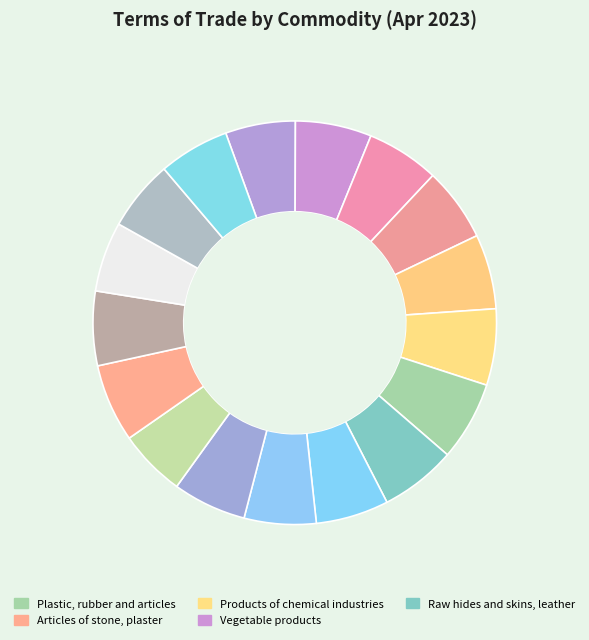

What is the smallest slice in the pie chart?

Footwear, headgear, umbrellas